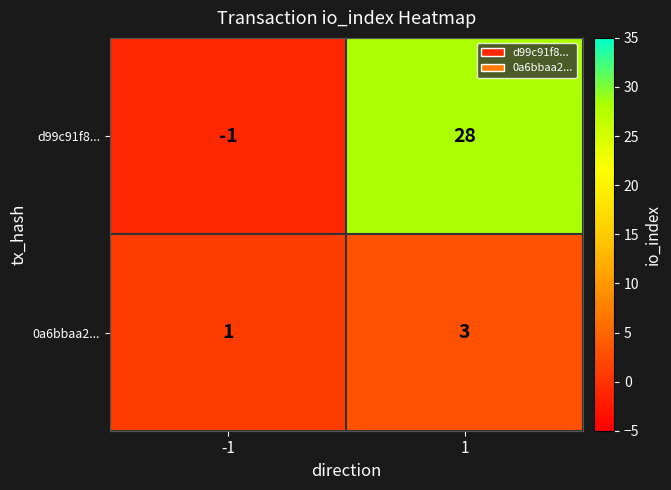

At how many categories does at least one series exceed 6?

1